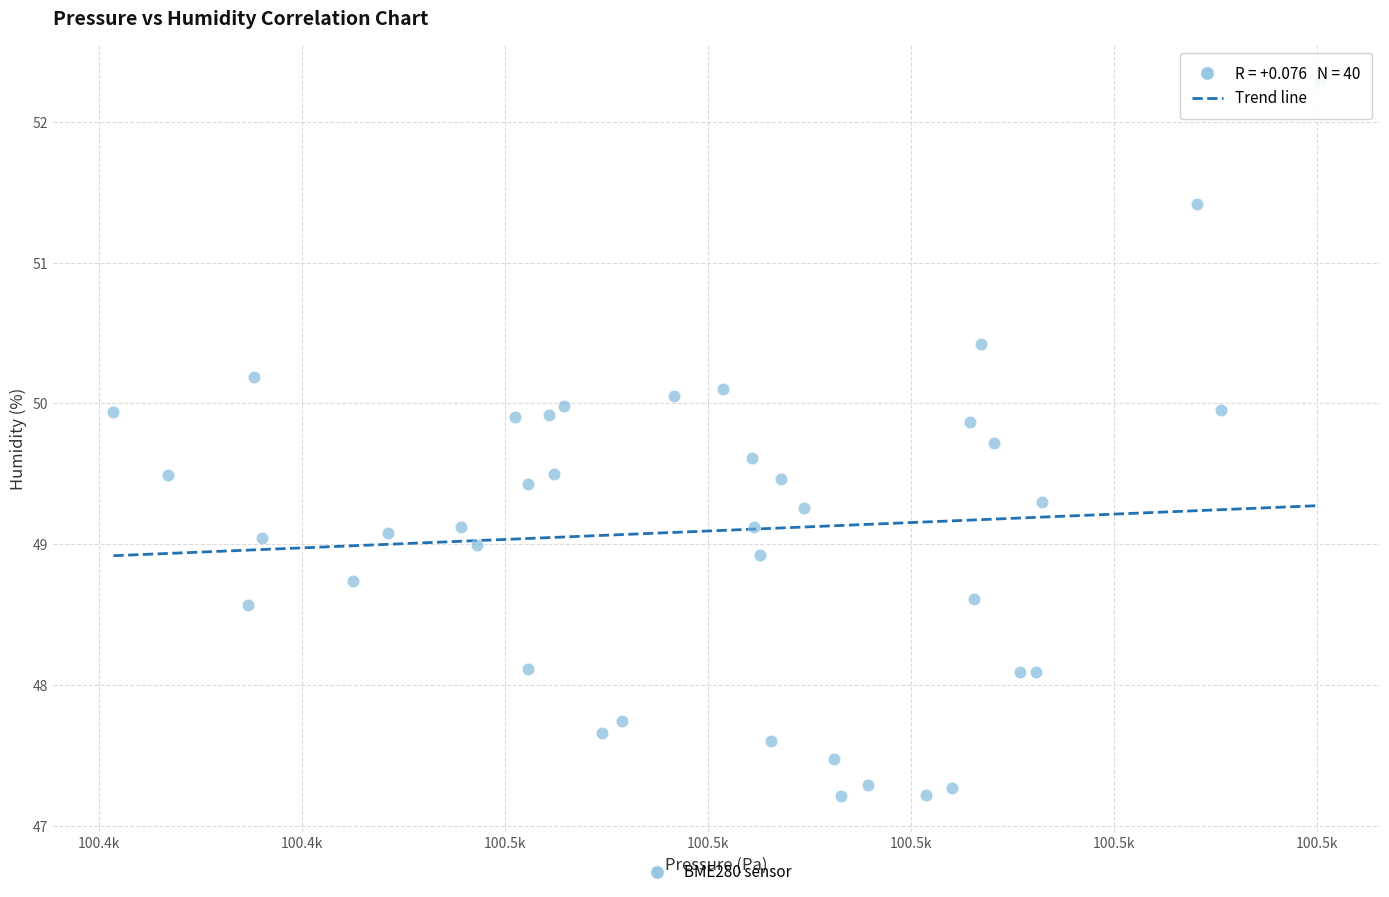

What is the range of X values (max minus min)?

118.8